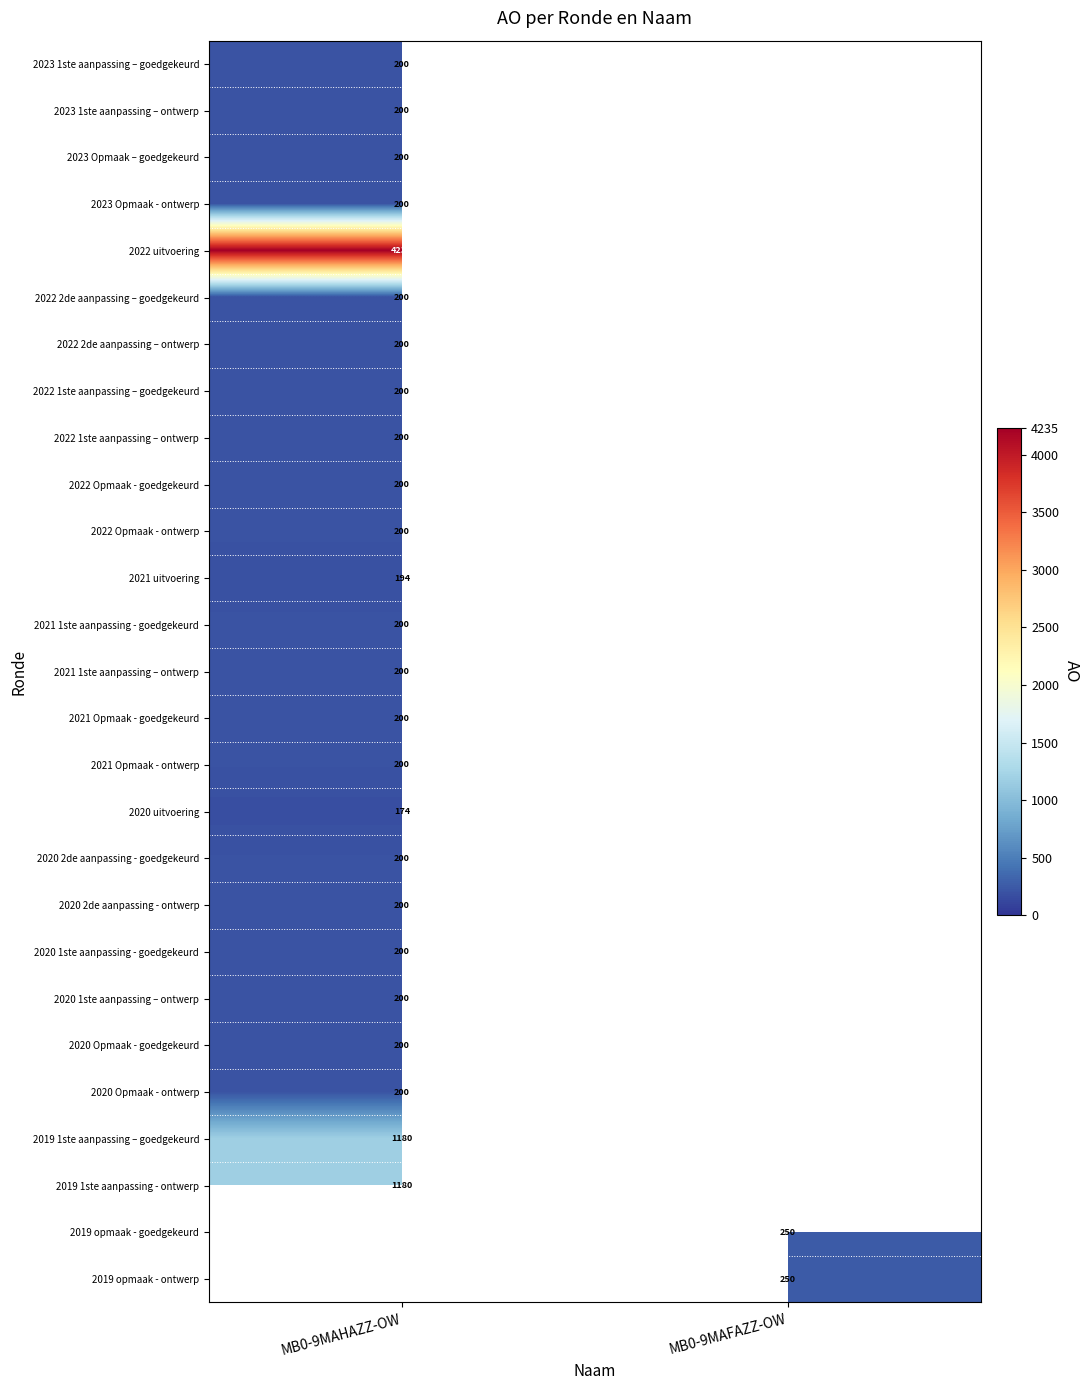

The value of 2020 1ste aanpassing - goedgekeurd at MB0-9MAHAZZ-OW is 328. True or false?

False